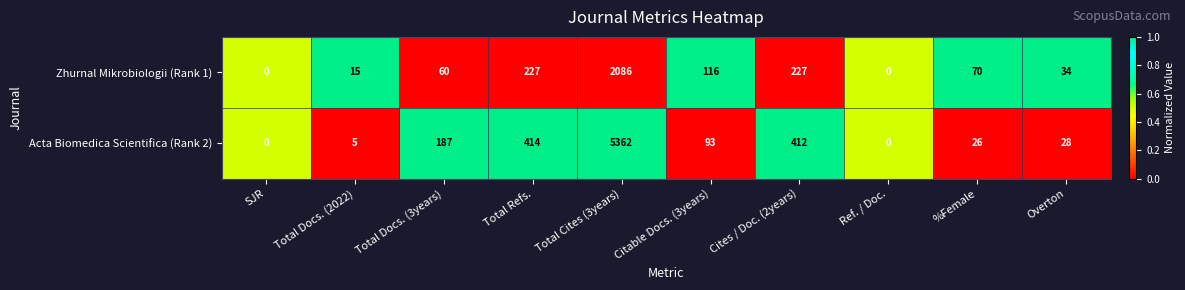

What is the sum of all Zhurnal Mikrobiologii (Rank 1) values?

2835